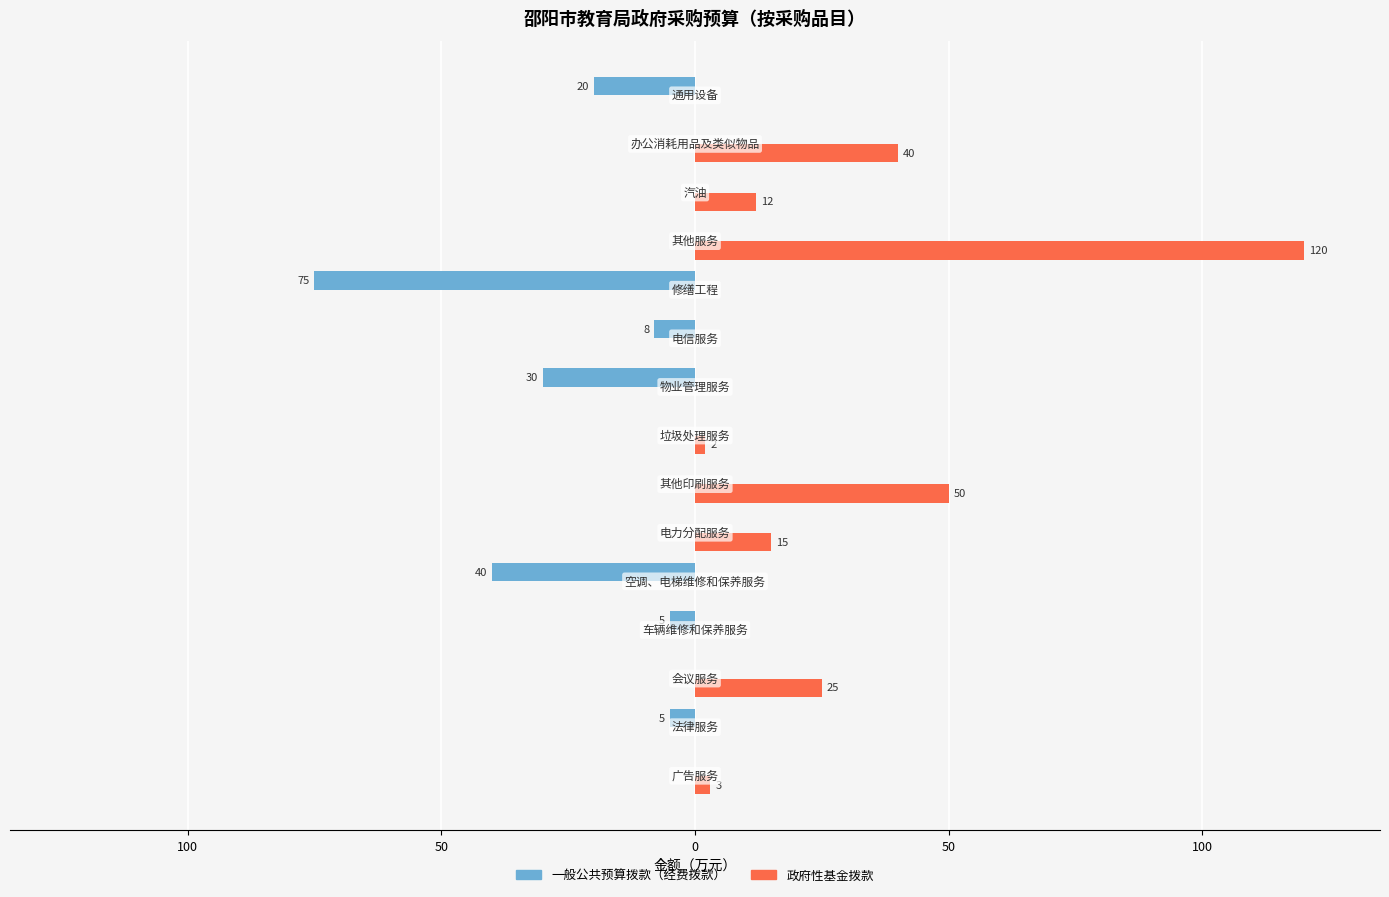

What is the sum of all 一般公共预算拨款（经费拨款） values?

-183